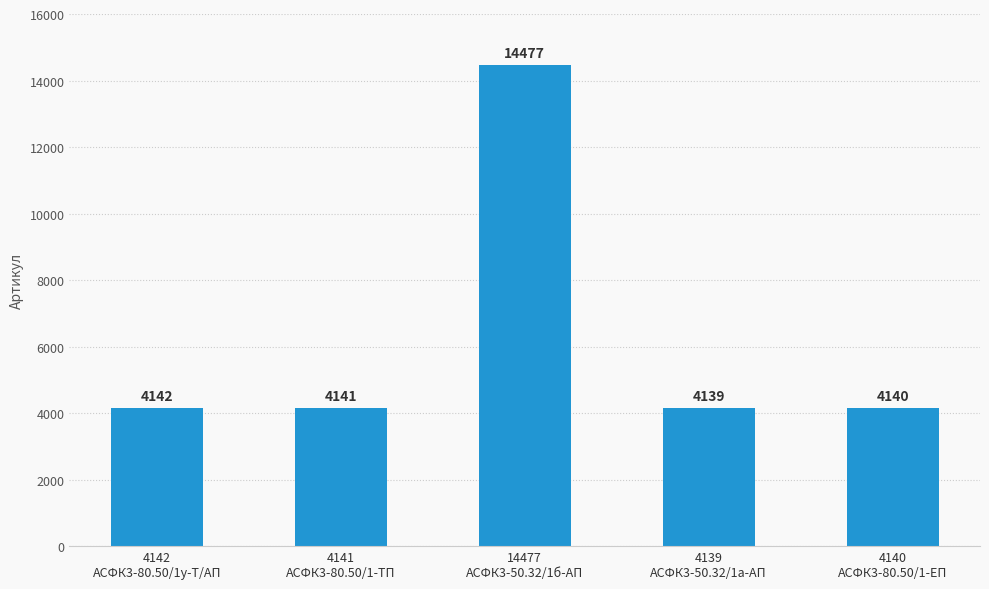

How many bars are there in total?

5